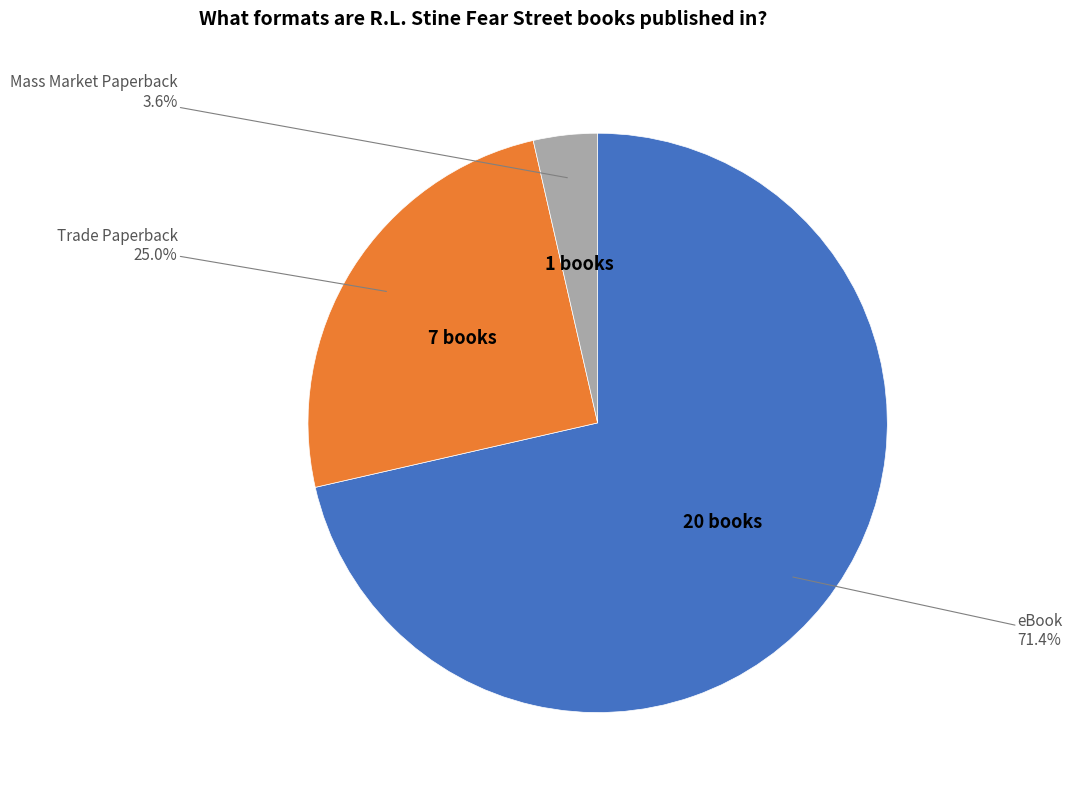

How many segments does this pie chart have?

3